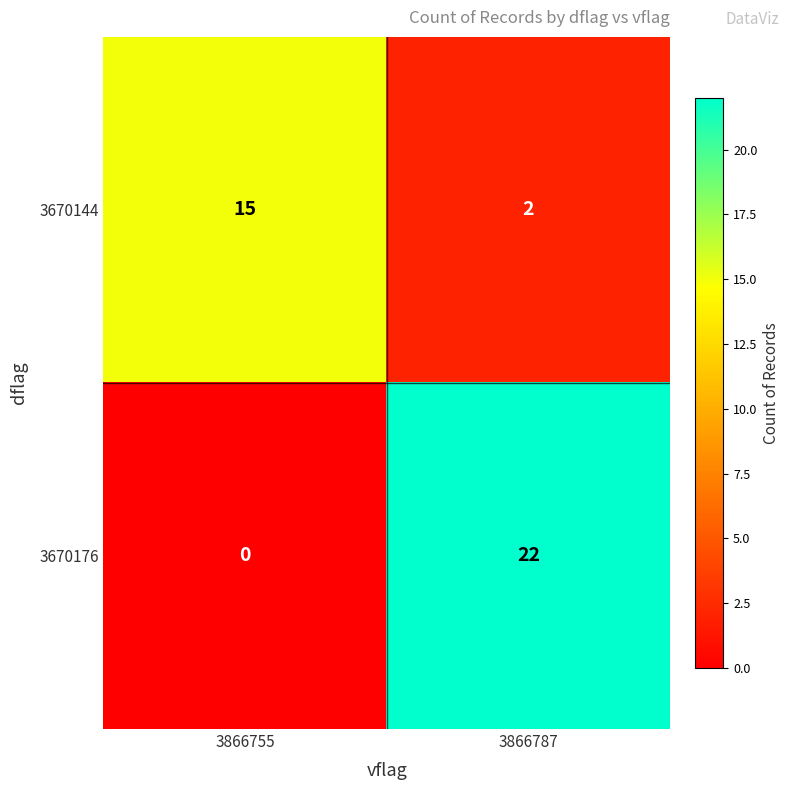

True or false: 3670144 has a value of 4 at 3866755.

False